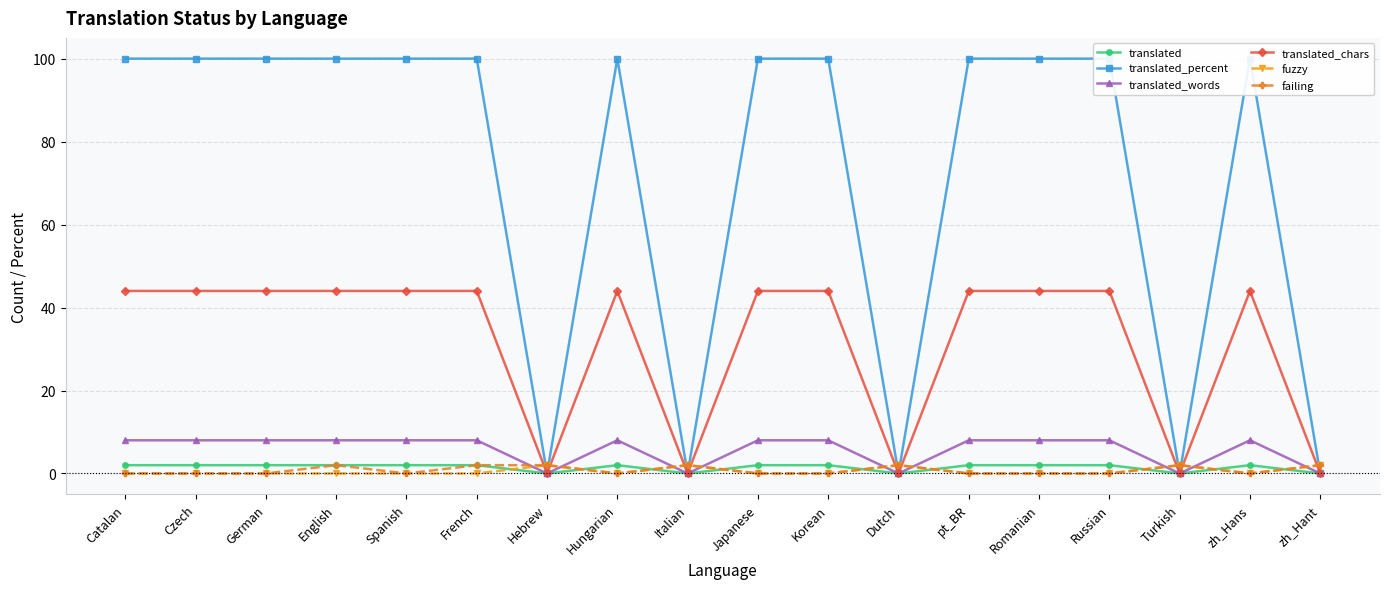

What is the greatest value displayed?

100